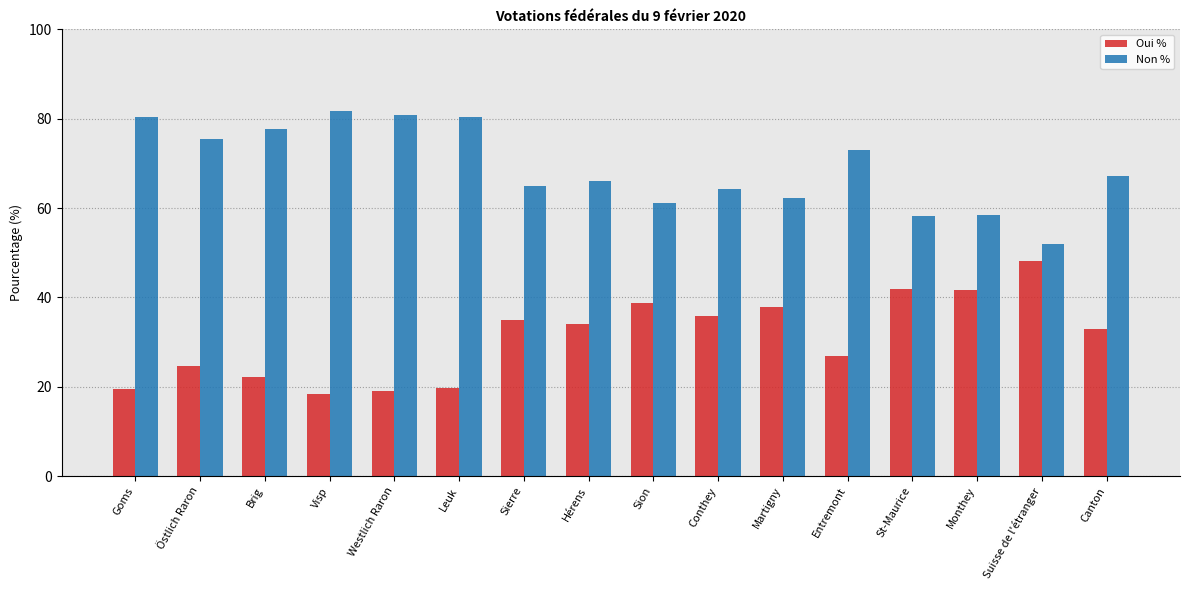

What is the lowest value of the Oui % series?

18.3